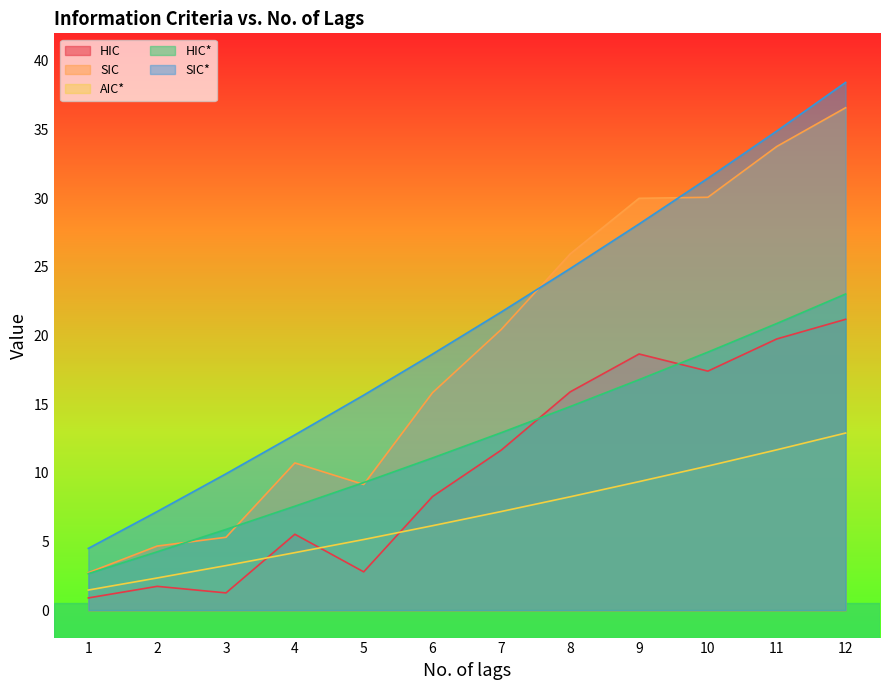

What is the value of the SIC* point at the 8th from the left?

24.9